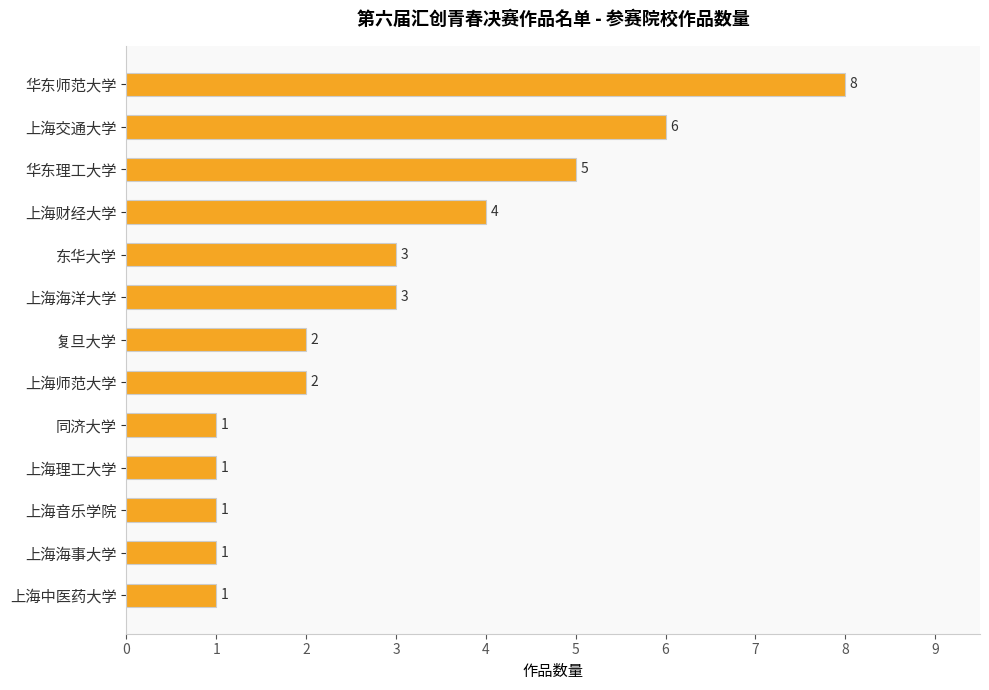

Which category has the highest value across all series?

华东师范大学